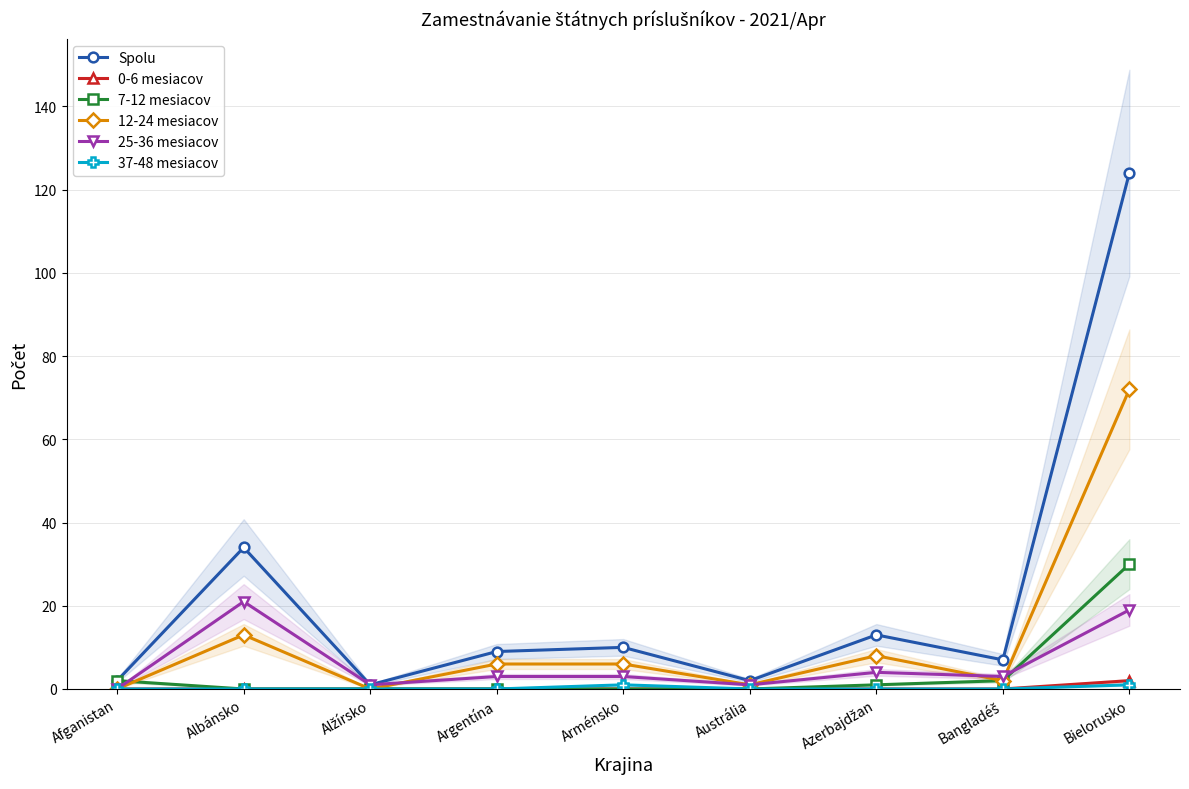

What is the label of the 4th point from the left?

Argentína